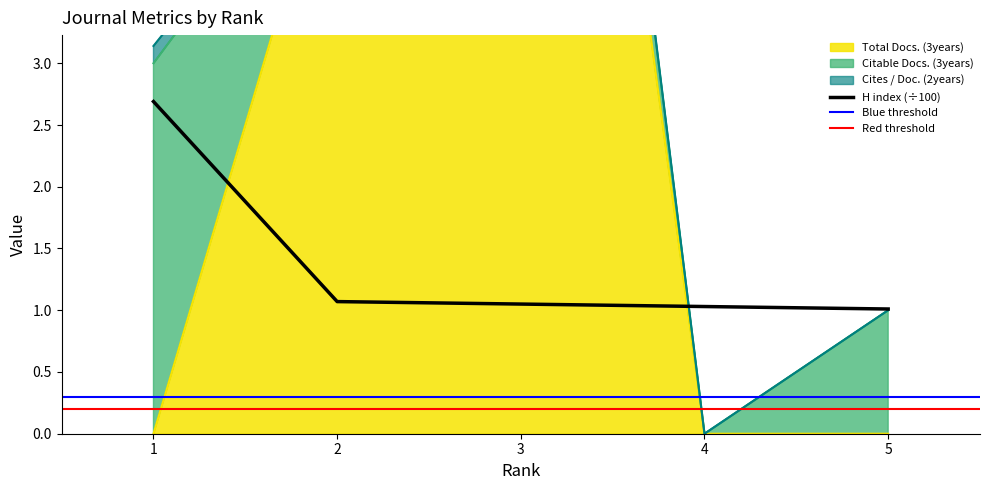

Which has a higher value, 4 or 3?

3